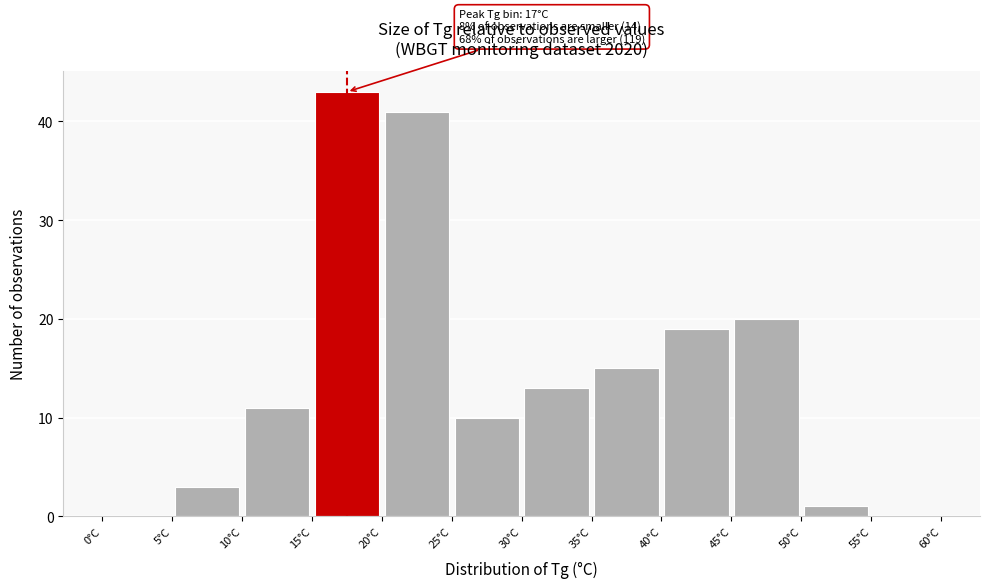

Which range on the x-axis has the tallest bar?

15 to 20